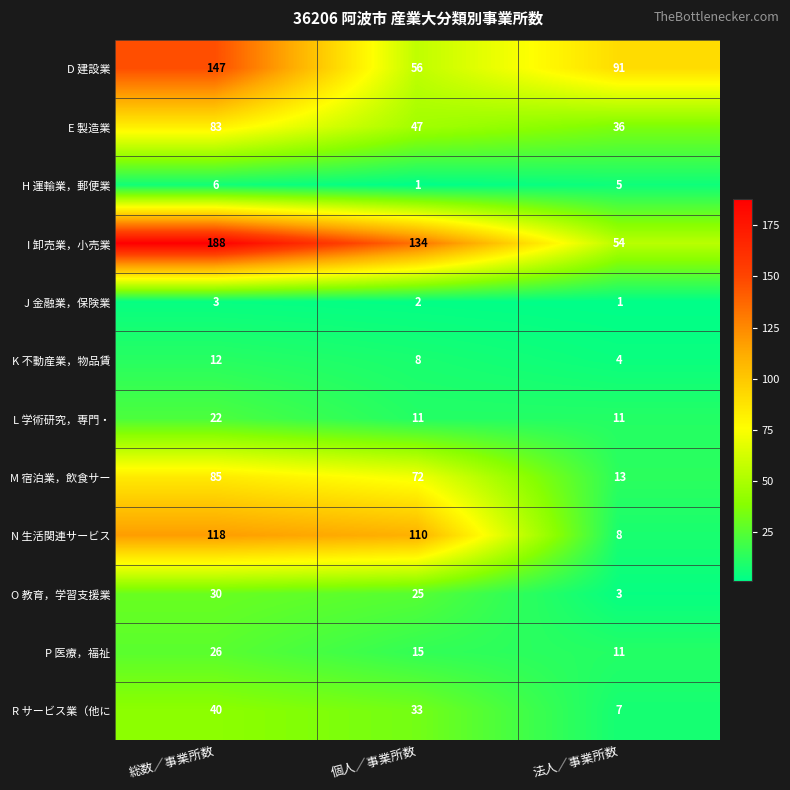

How many categories are shown in the chart?

3